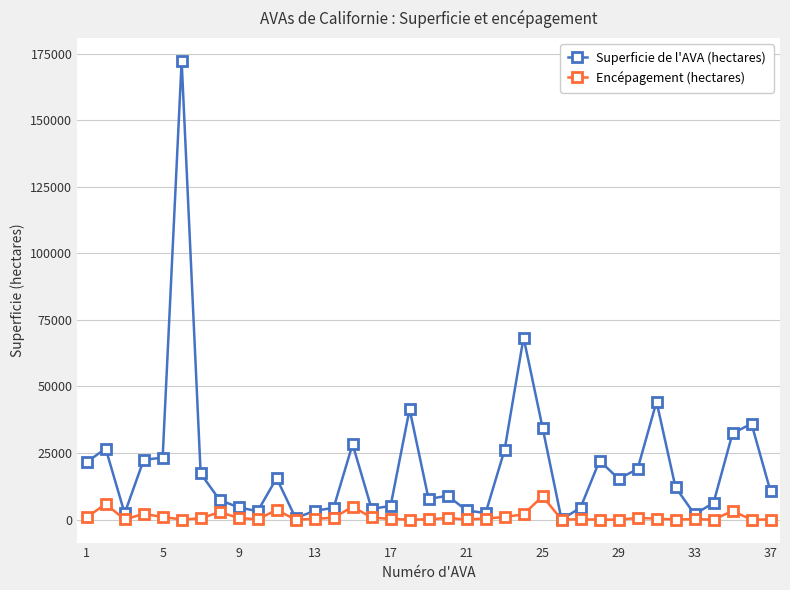

Count the number of categories in the chart.

37